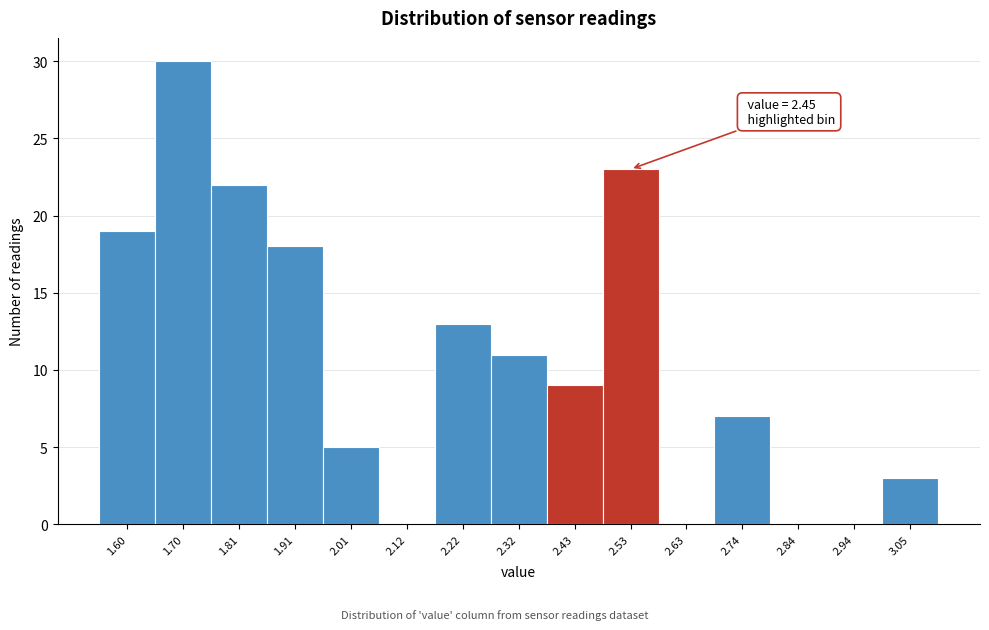

Reading left to right, transcribe all the data shown in this chart.

1.60=19	1.70=30	1.81=22	1.91=18	2.01=5	2.12=0	2.22=13	2.32=11	2.43=9	2.53=23	2.63=0	2.74=7	2.84=0	2.94=0	3.05=3